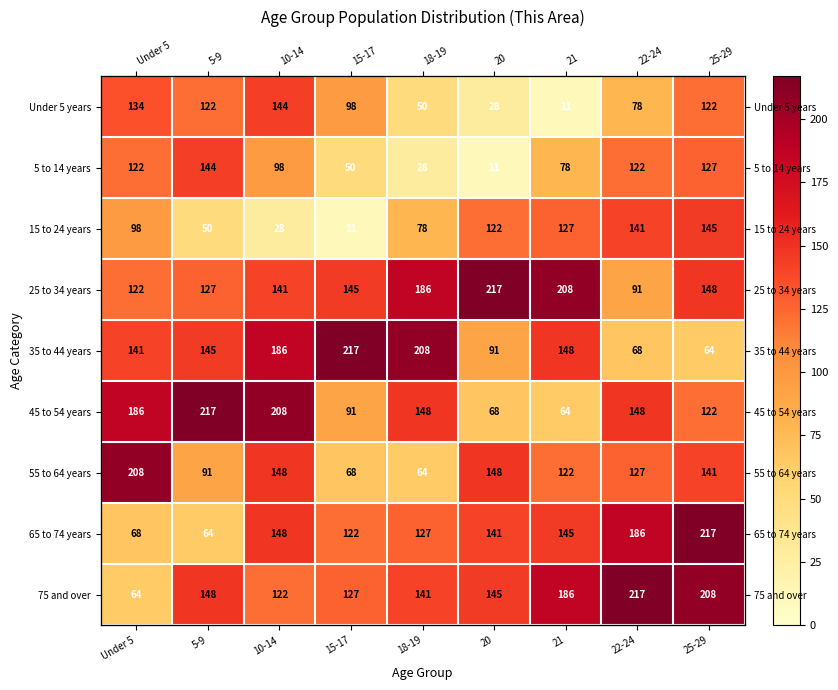

How many data points does each series have?

9